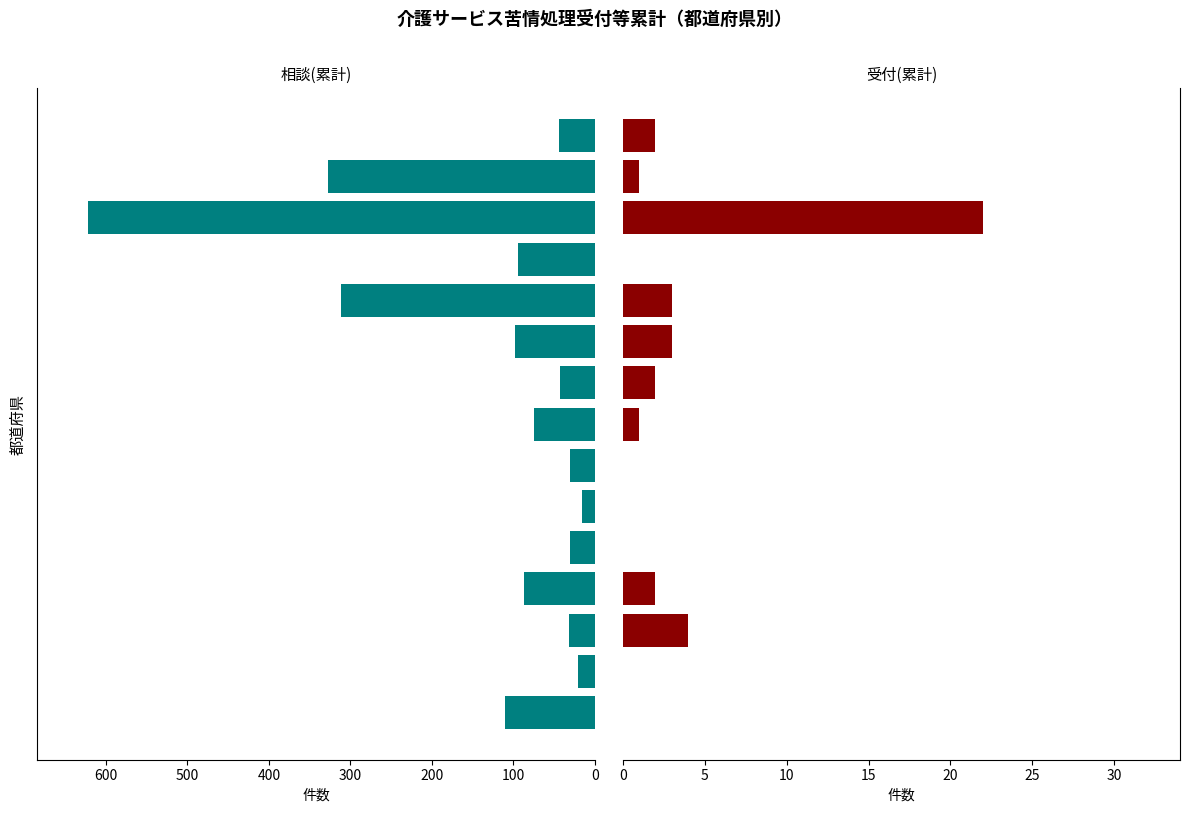

The value of 相談(累計) at 14 is 28. True or false?

False